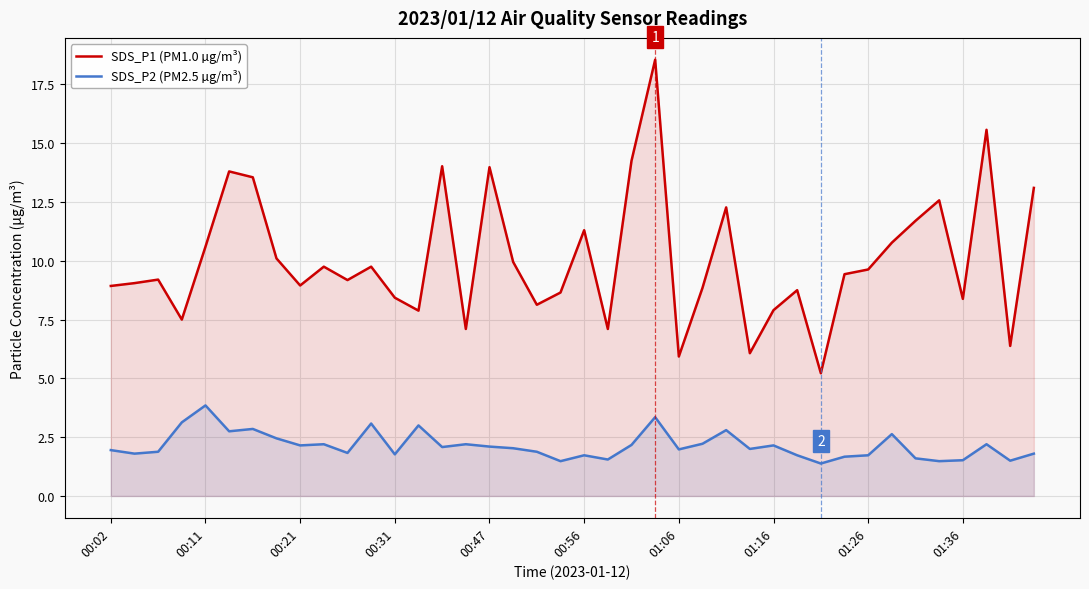

True or false: SDS_P1 (PM1.0 µg/m³) has a value of 6.4 at 38.

True